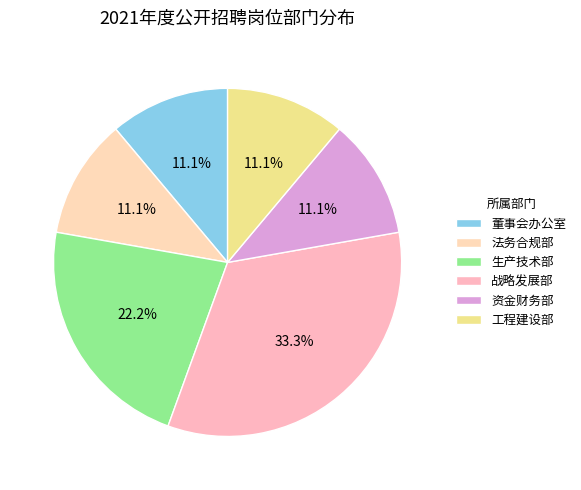

Combined, do 资金财务部 and 董事会办公室 account for over 50%?

No